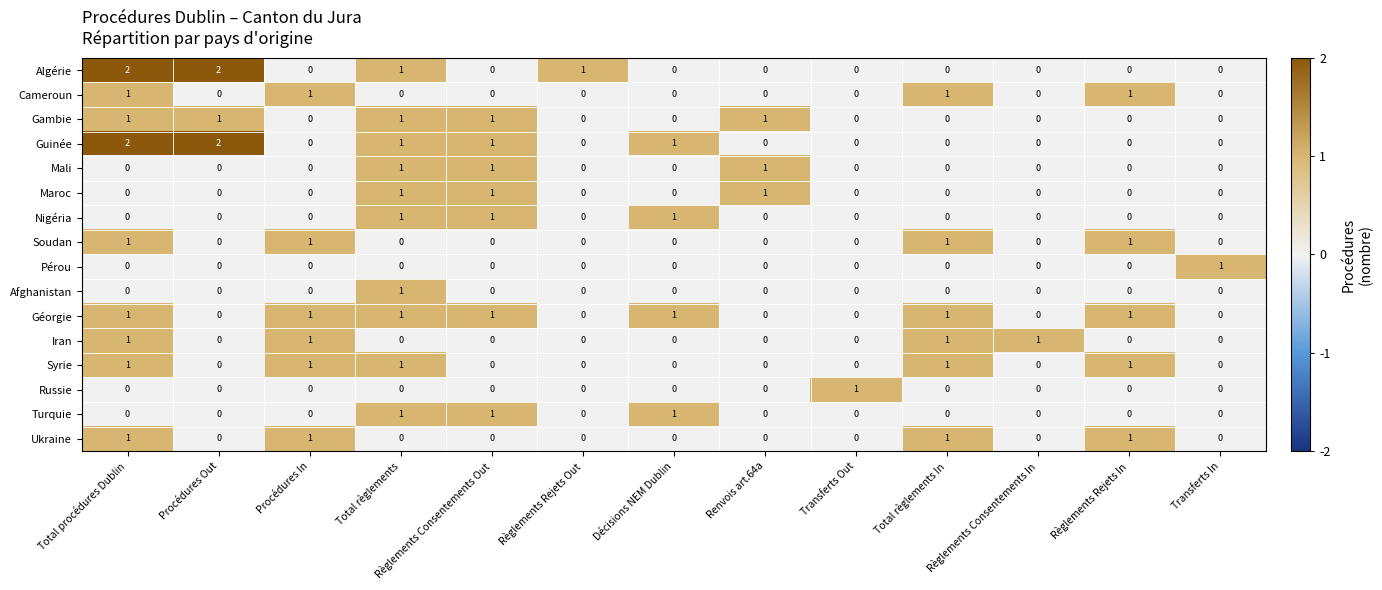

Count the number of data series in this chart.

16